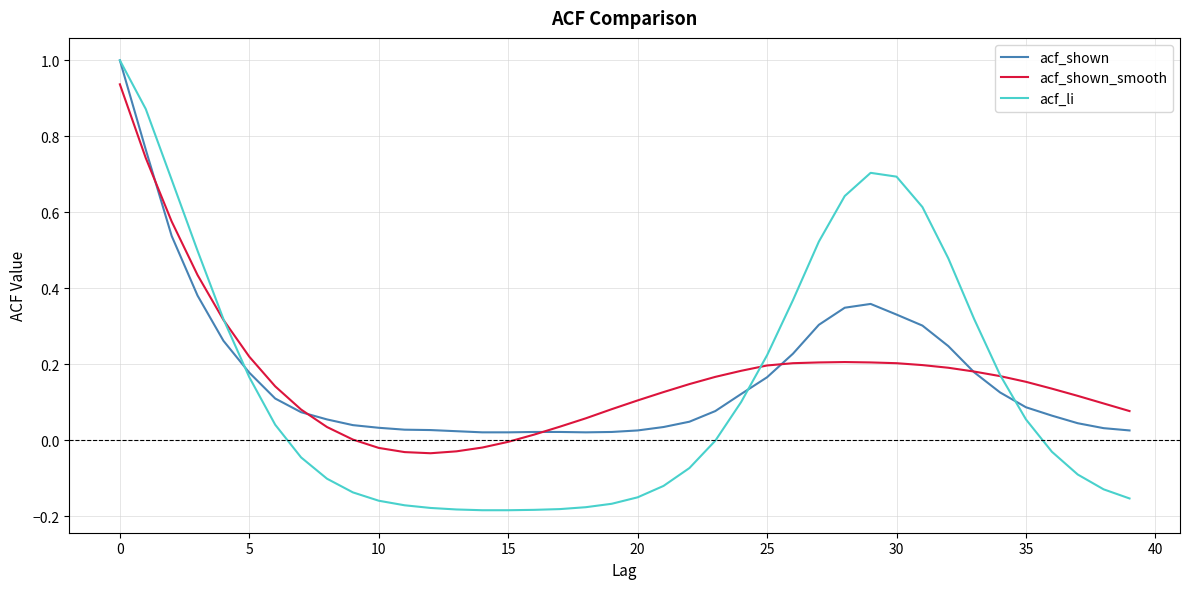

Which series has the widest spread of values?

acf_li